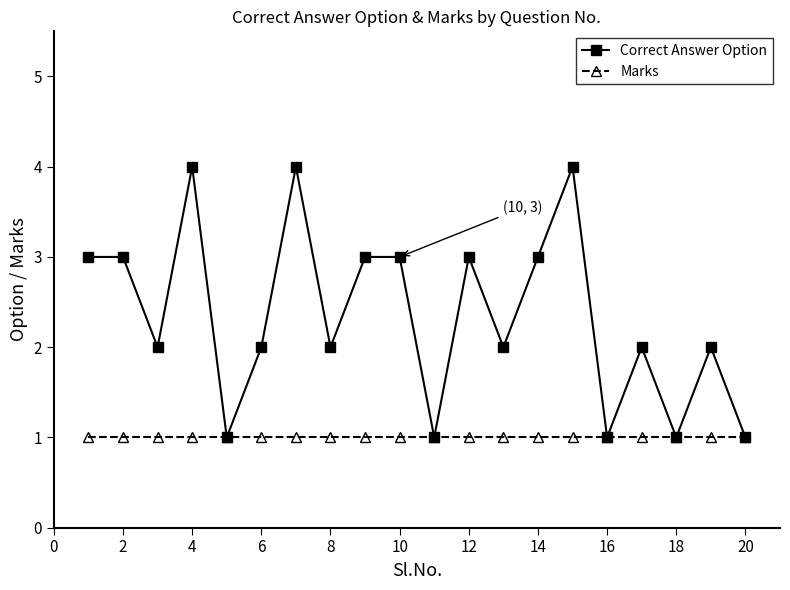

What is the value of the Marks point at the 17th from the left?

1